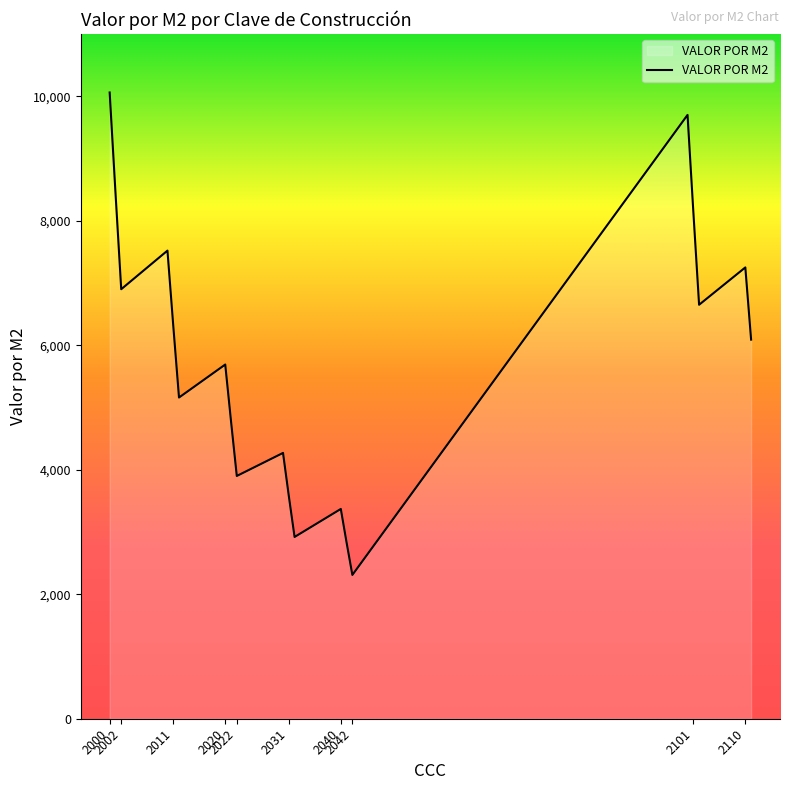

Reading left to right, list all the values displayed in this chart.

10060	8460	6900	7520	6320	5160	5690	4780	3900	4270	3580	2920	3370	2830	2310	9700	8150	6650	7250	6090